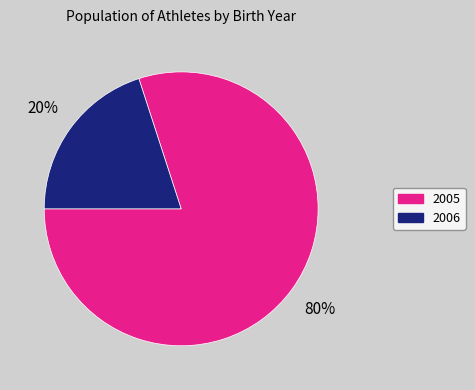

Count the number of slices in the pie.

2